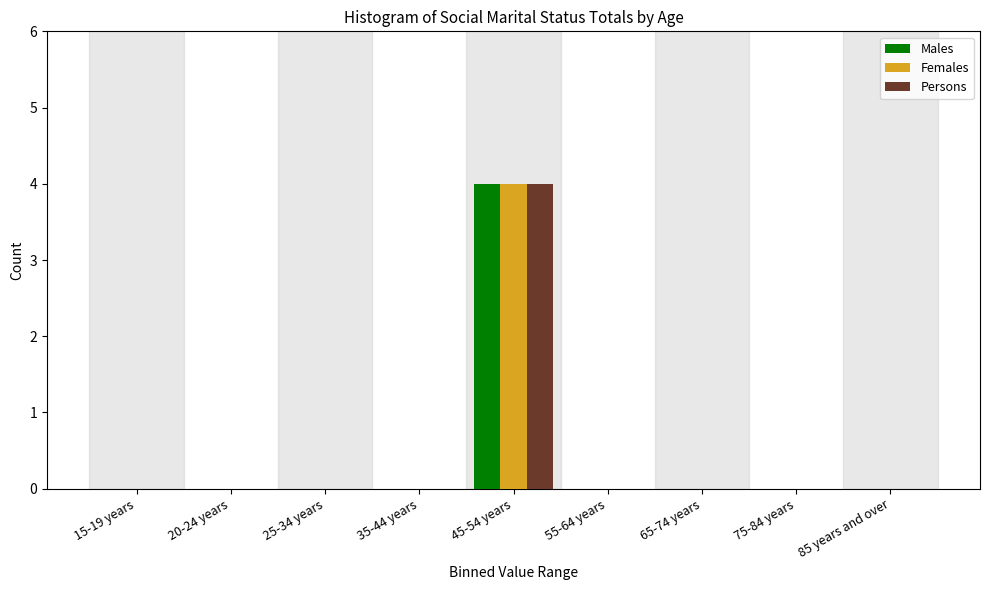

Reading left to right, list all the values displayed in this chart.

Males: 15-19 years=0	20-24 years=0	25-34 years=0	35-44 years=0	45-54 years=4	55-64 years=0	65-74 years=0	75-84 years=0	85 years and over=0
Females: 15-19 years=0	20-24 years=0	25-34 years=0	35-44 years=0	45-54 years=4	55-64 years=0	65-74 years=0	75-84 years=0	85 years and over=0
Persons: 15-19 years=0	20-24 years=0	25-34 years=0	35-44 years=0	45-54 years=4	55-64 years=0	65-74 years=0	75-84 years=0	85 years and over=0